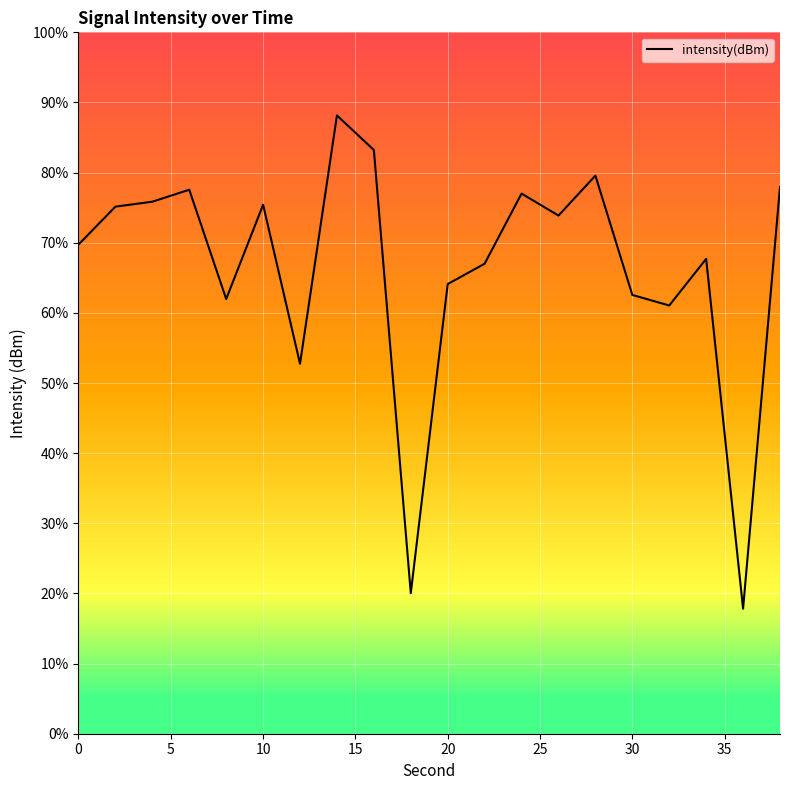

Does the chart display data point markers on the line(s)?

No